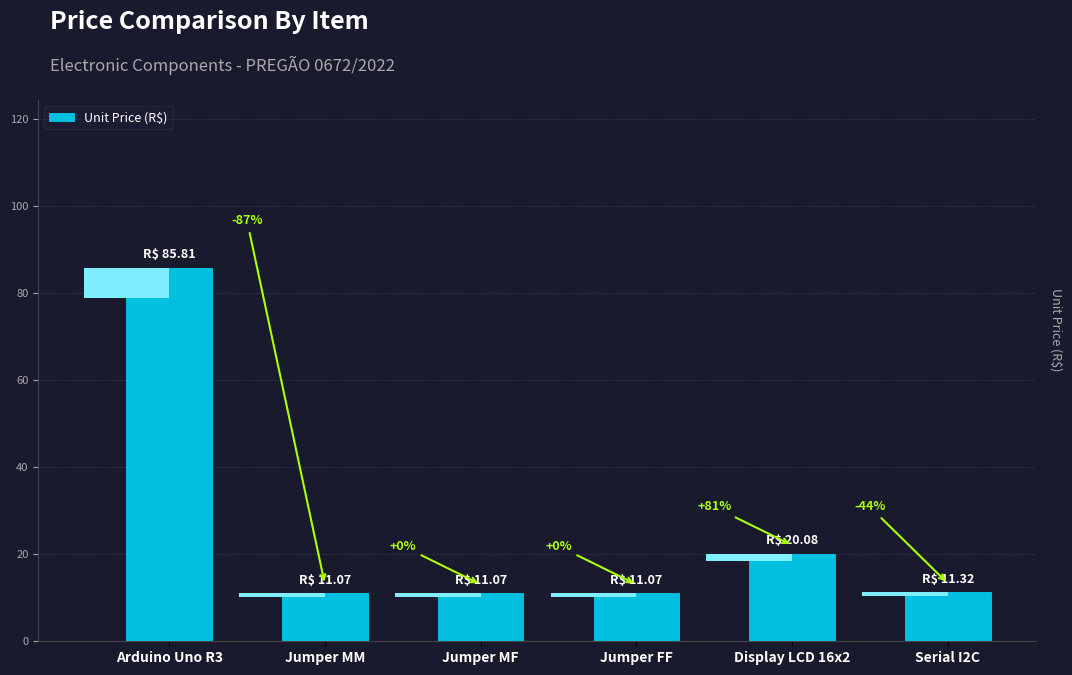

What is the ratio of the value at Display LCD 16x2 to the value at Serial I2C?

1.8